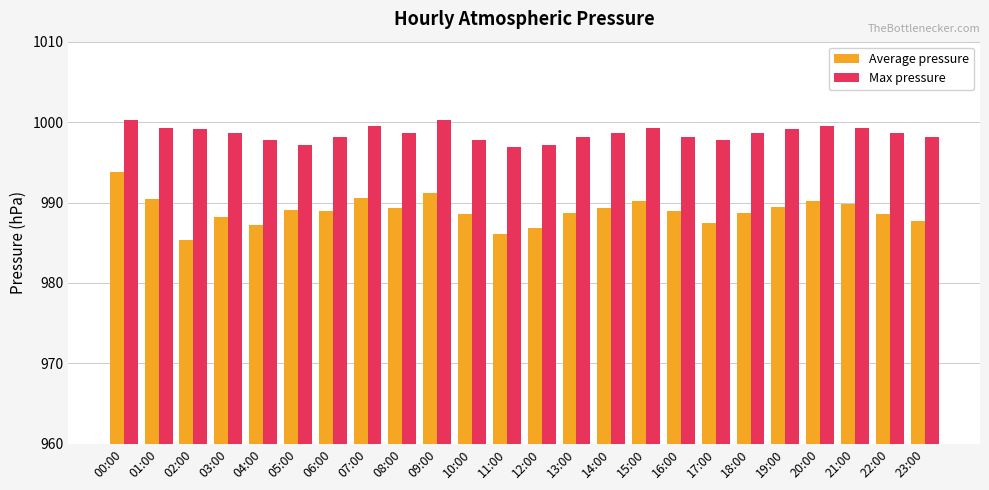

At which label does Max pressure first exceed 998?

00:00